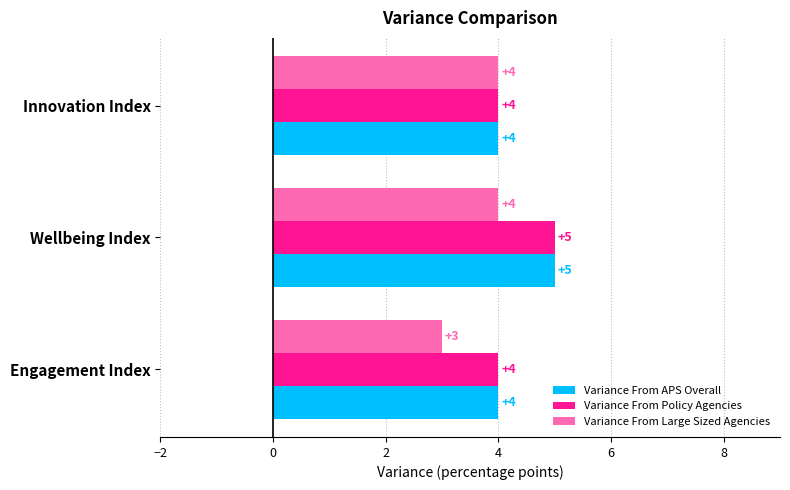

What is the total value across all series at Innovation Index?

12